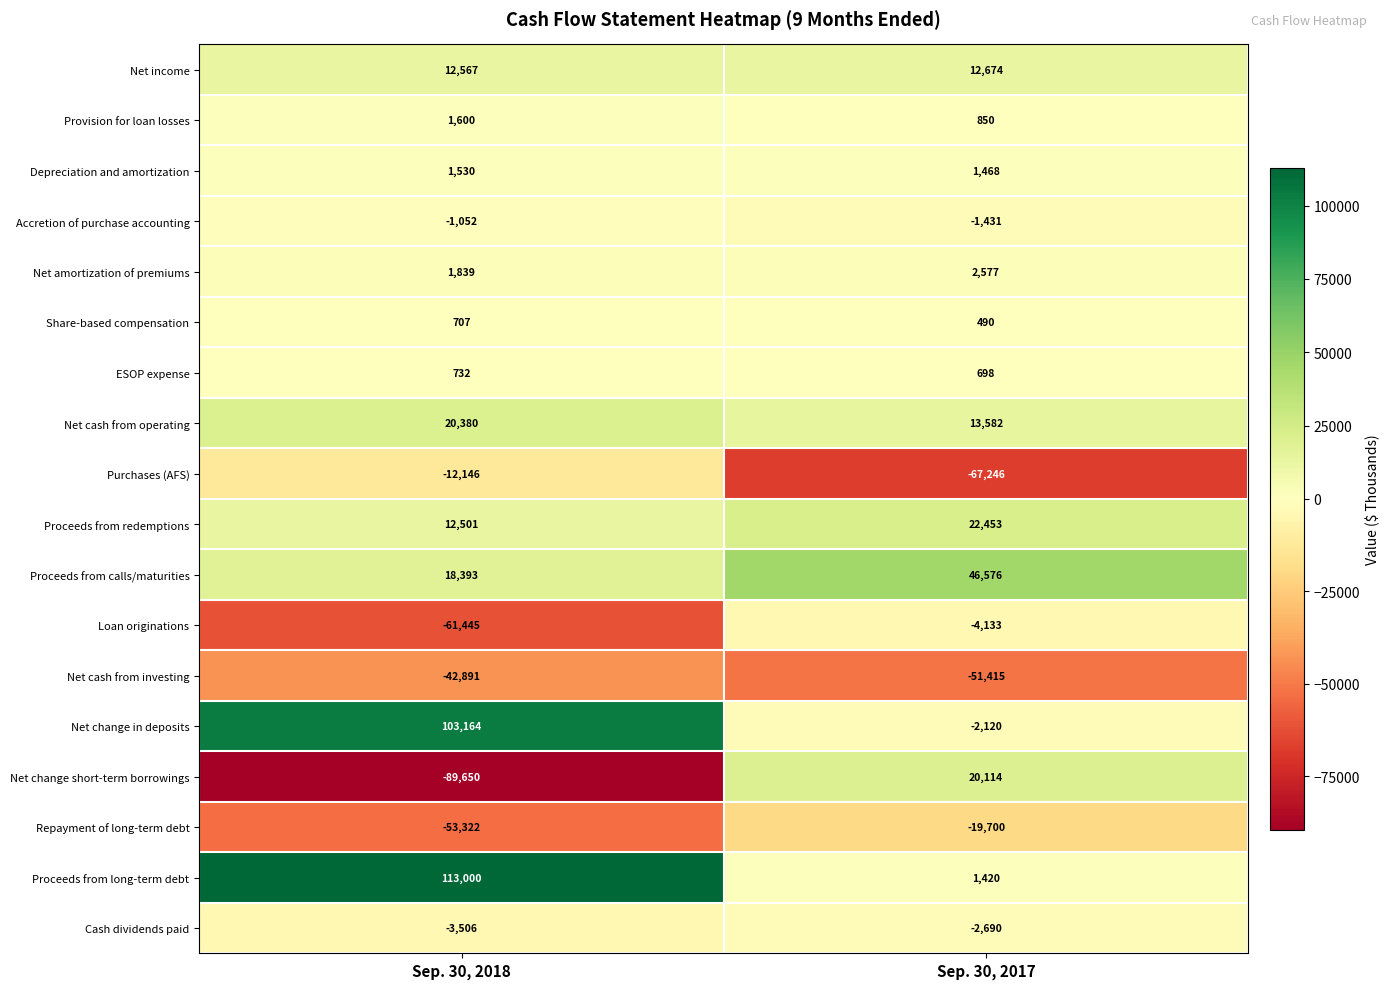

What is the sum of all Loan originations values?

-65578